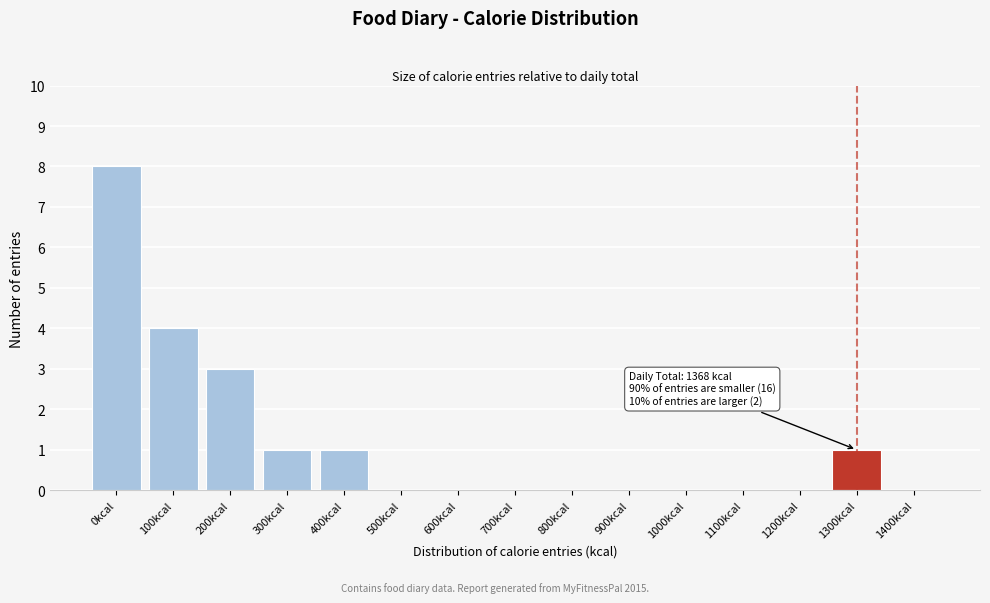

Reading left to right, list all the values displayed in this chart.

0kcal=8	100kcal=4	200kcal=3	300kcal=1	400kcal=1	500kcal=0	600kcal=0	700kcal=0	800kcal=0	900kcal=0	1000kcal=0	1100kcal=0	1200kcal=0	1300kcal=1	1400kcal=0